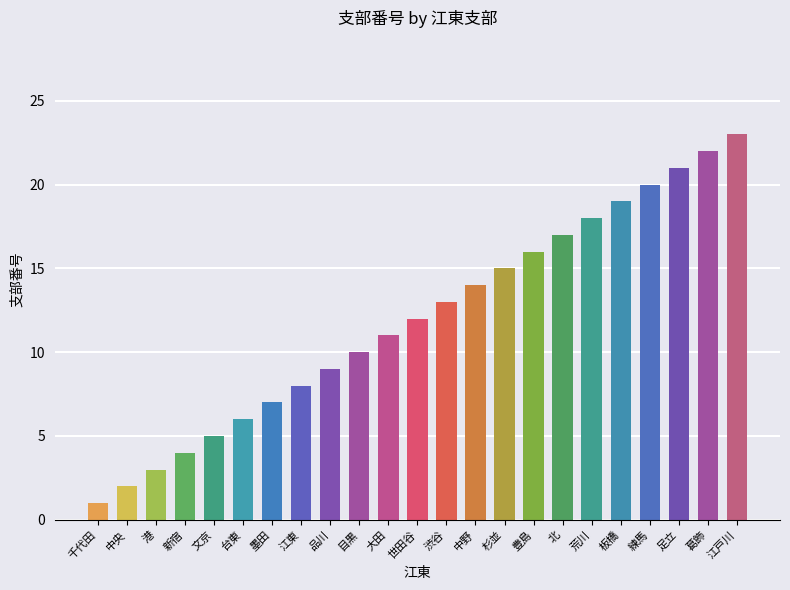

Which label corresponds to the smallest value in the chart?

千代田